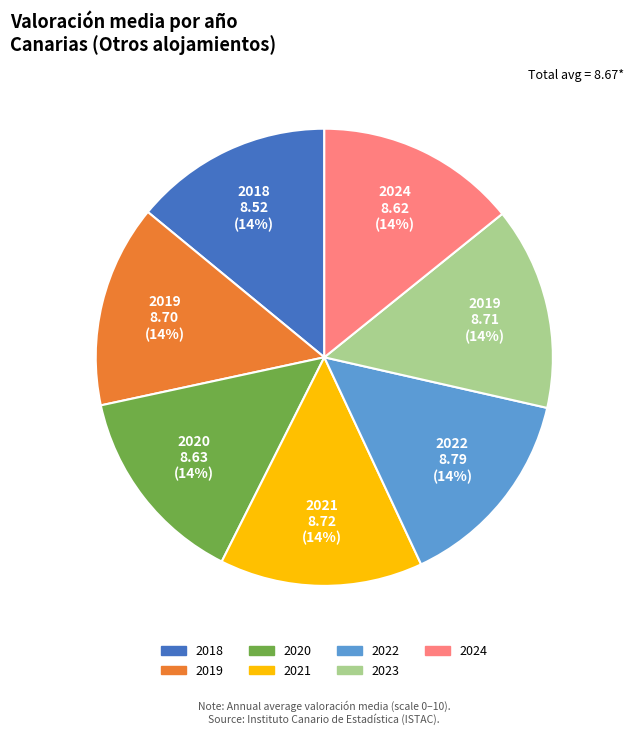

To the nearest percent, what is the combined percentage of 2024 and 2021?

29%